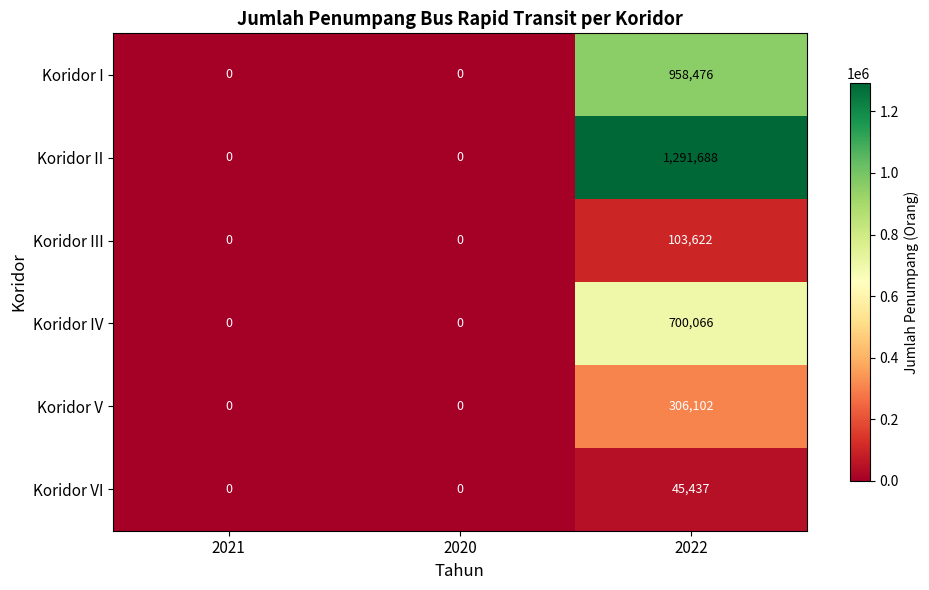

Rank the series by their maximum value, from highest to lowest.

Koridor II, Koridor I, Koridor IV, Koridor V, Koridor III, Koridor VI